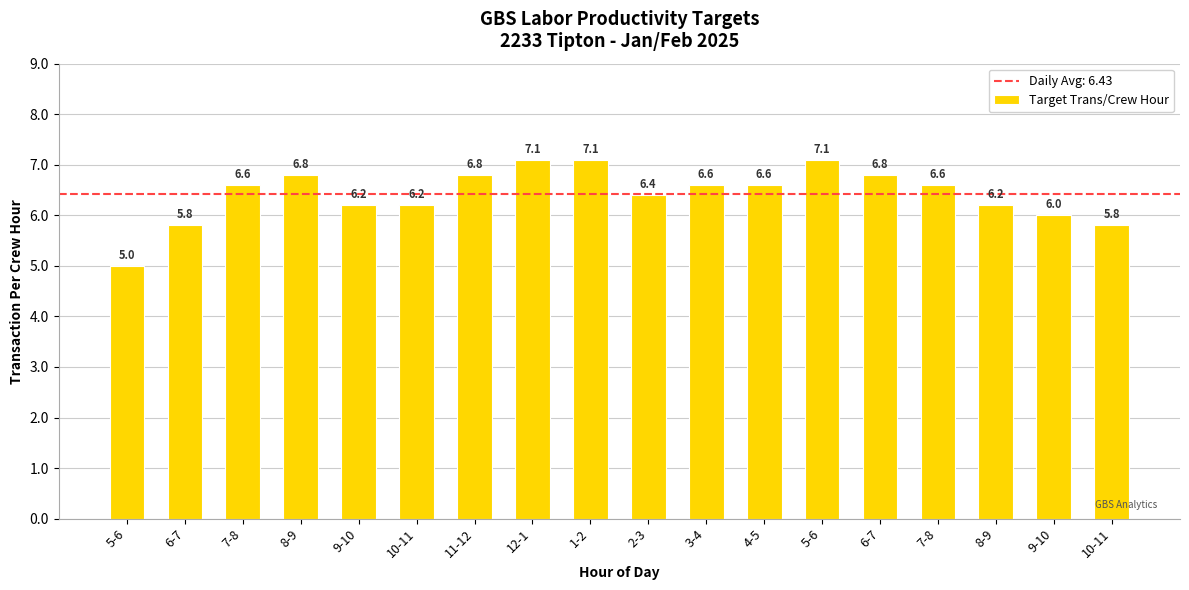

Rank the categories by value from lowest to highest.

5-6, 6-7, 10-11, 9-10, 9-10, 10-11, 8-9, 2-3, 7-8, 3-4, 4-5, 7-8, 8-9, 11-12, 6-7, 12-1, 1-2, 5-6